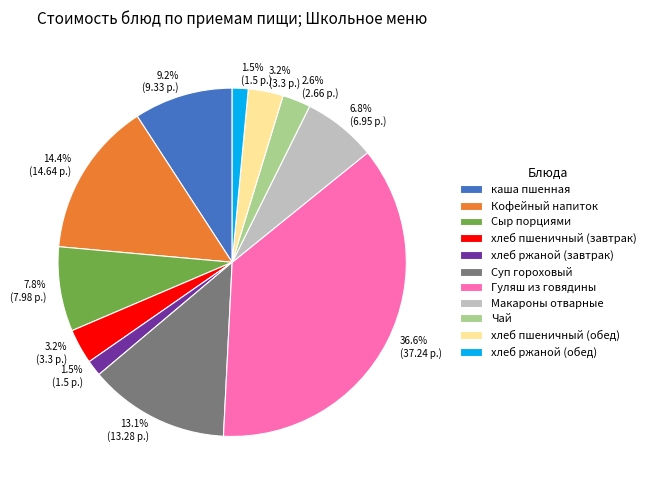

To the nearest percent, what percentage of the pie is хлеб пшеничный (обед)?

3%